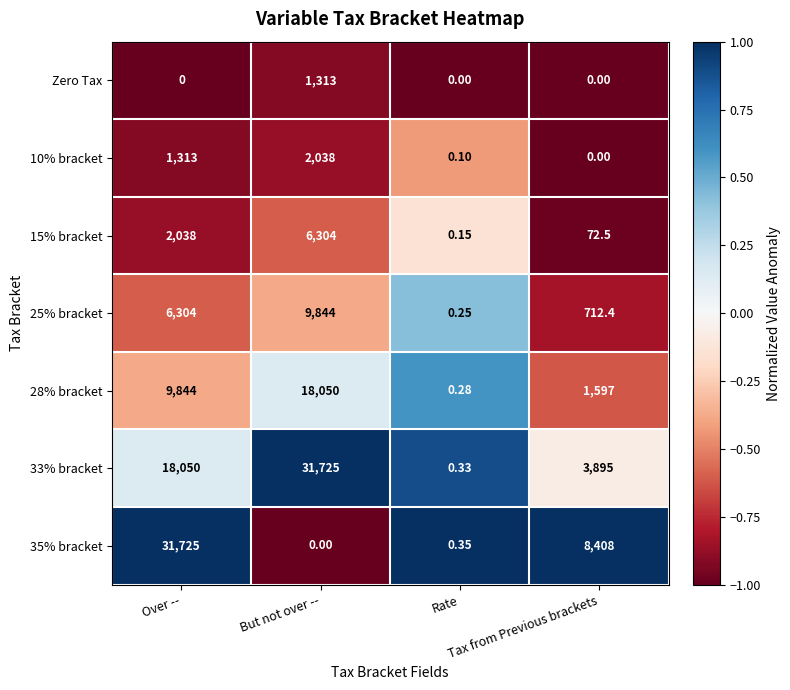

Which series has the widest spread of values?

35% bracket